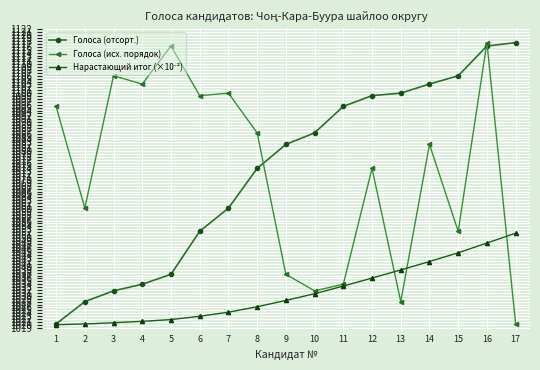

What is the value of the Голоса (отсорт.) point at the 5th from the left?

1037.4